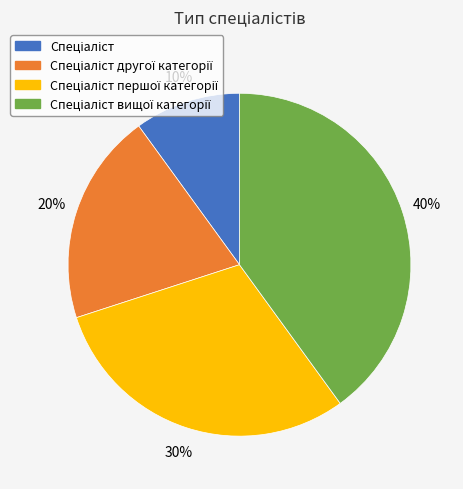

To the nearest percent, what is the average slice percentage?

25%